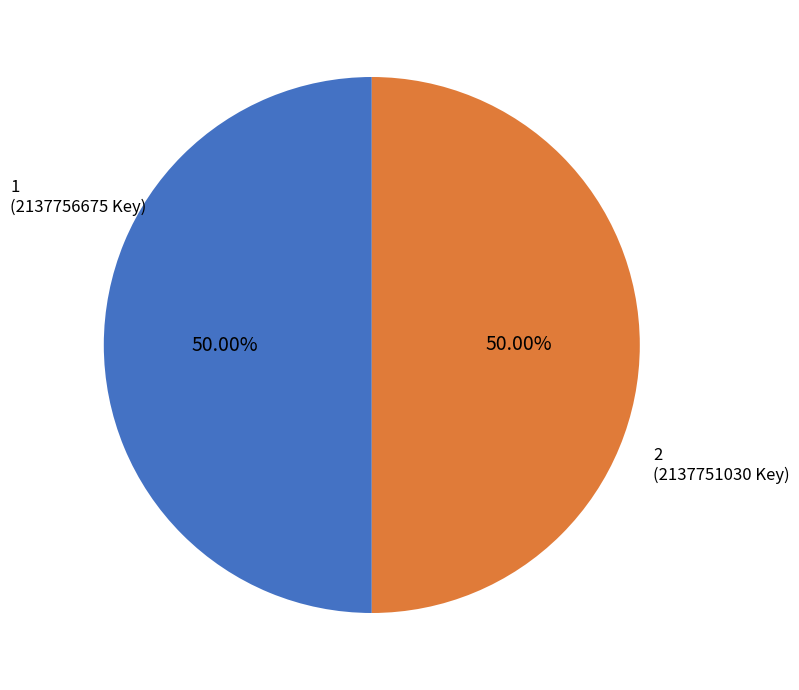

Do 2 and 1 together represent more than half of the pie?

Yes